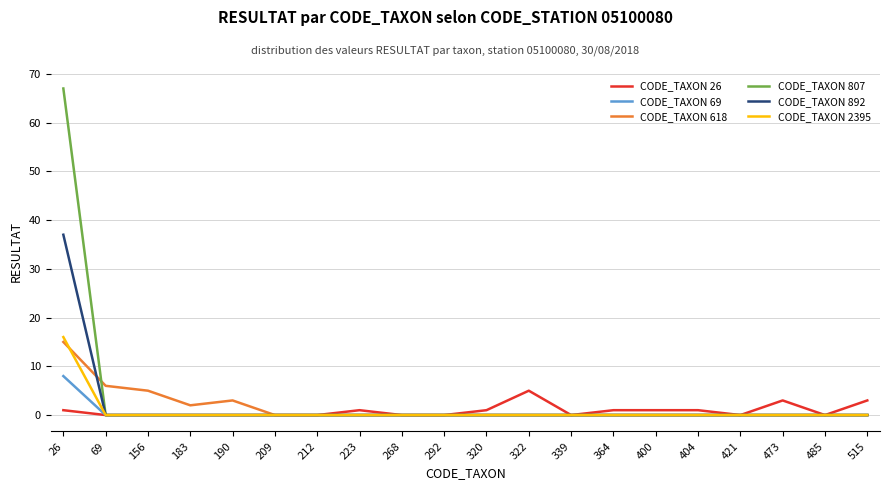

At which category is the sum across all series the highest?

26